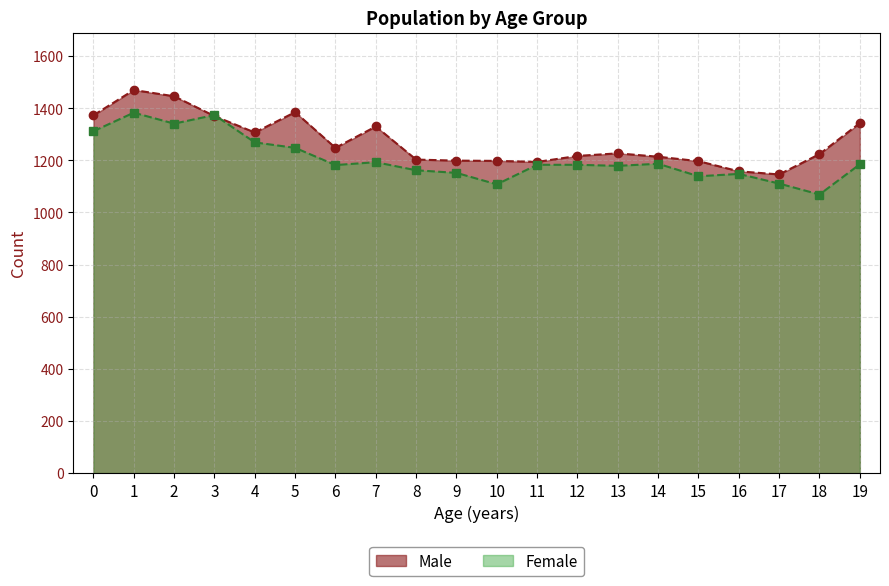

Which category has the highest value across all series?

1